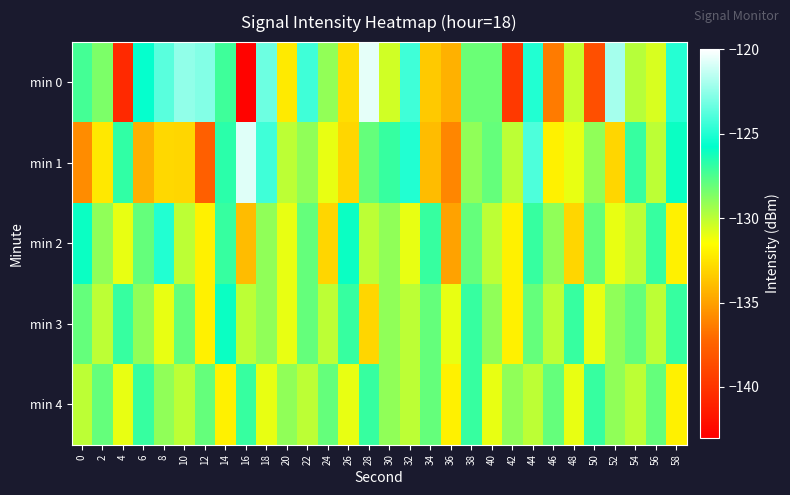

What is the greatest value displayed?

-120.6